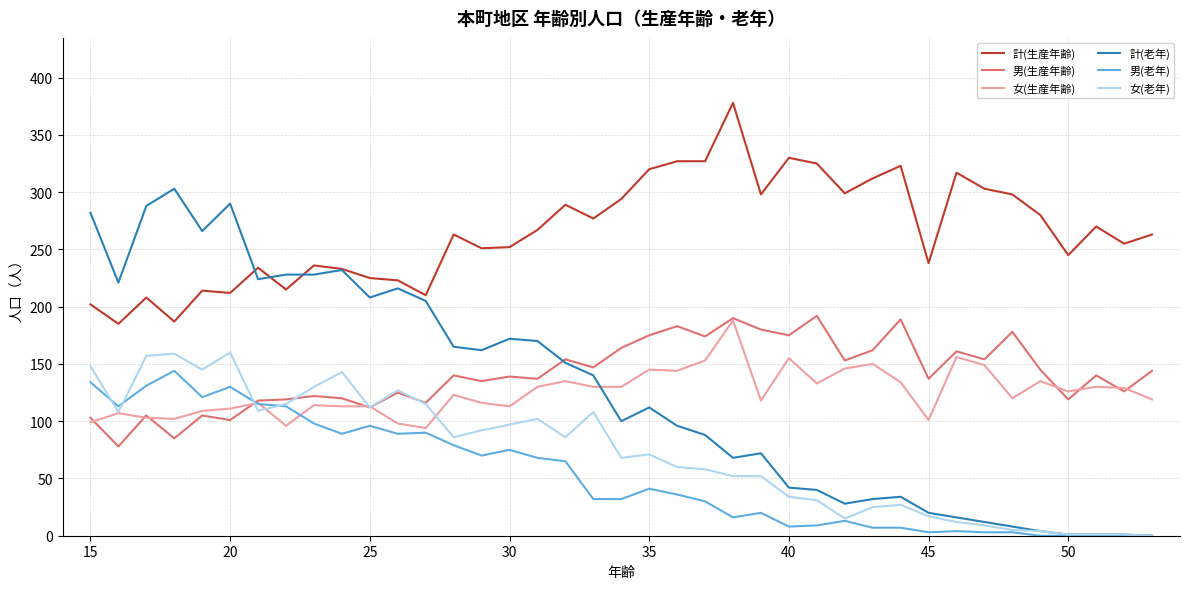

What is the difference between the maximum and second lowest values in the 計(生産年齢) series?

191